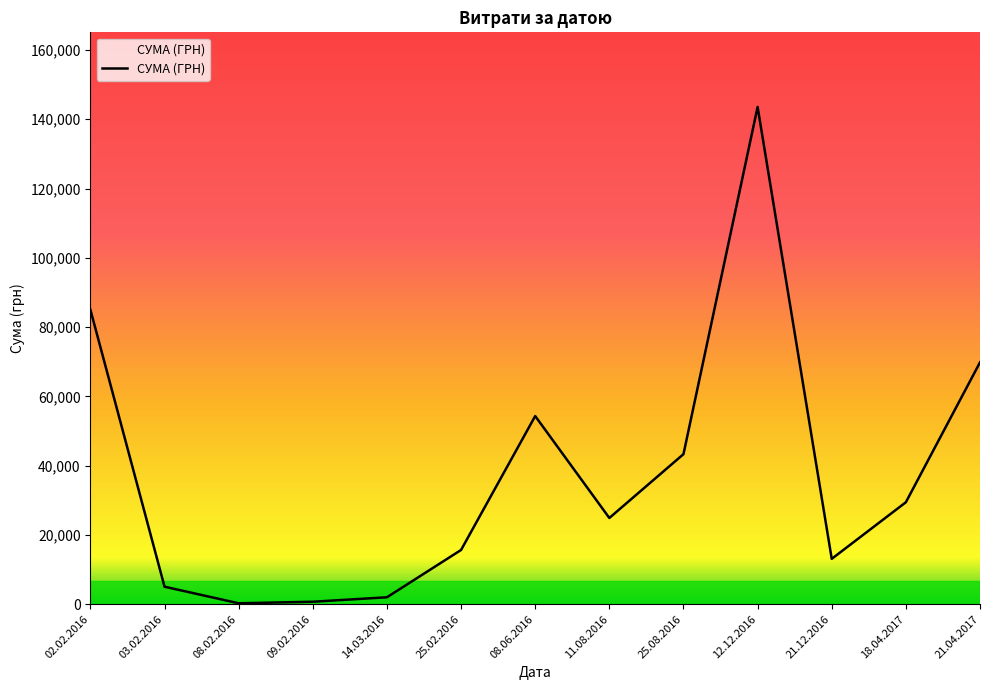

What is the sum of all values?

487226.7